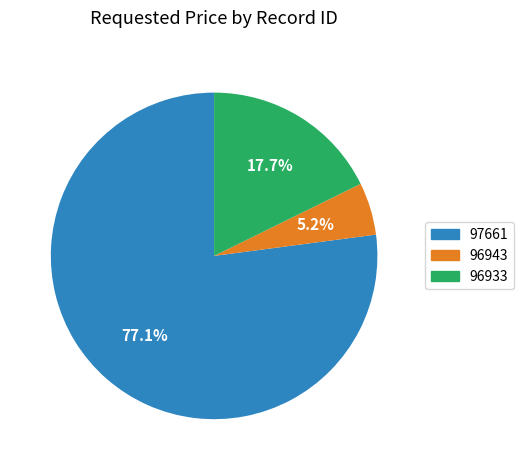

To the nearest percent, what is the average slice percentage?

33%